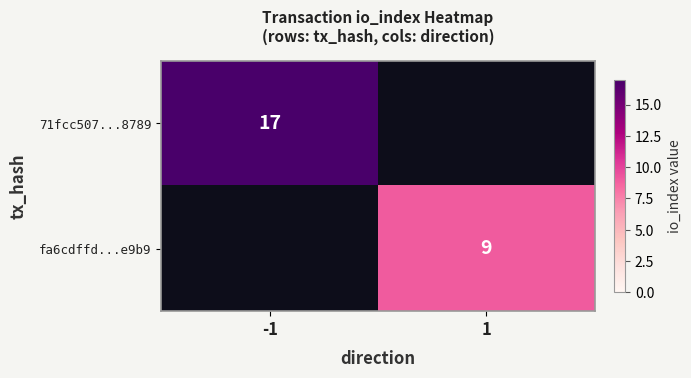

Between 1 and -1, which is larger?

-1